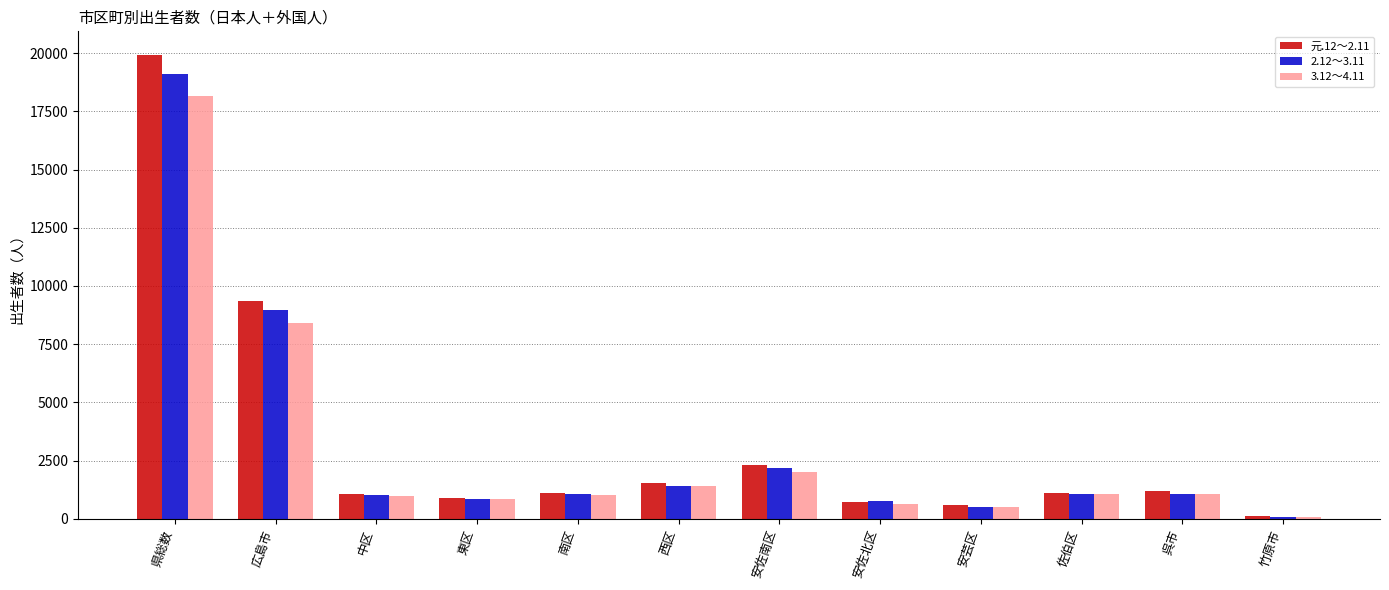

Where does the 元.12～2.11 series first go above 1130?

県総数